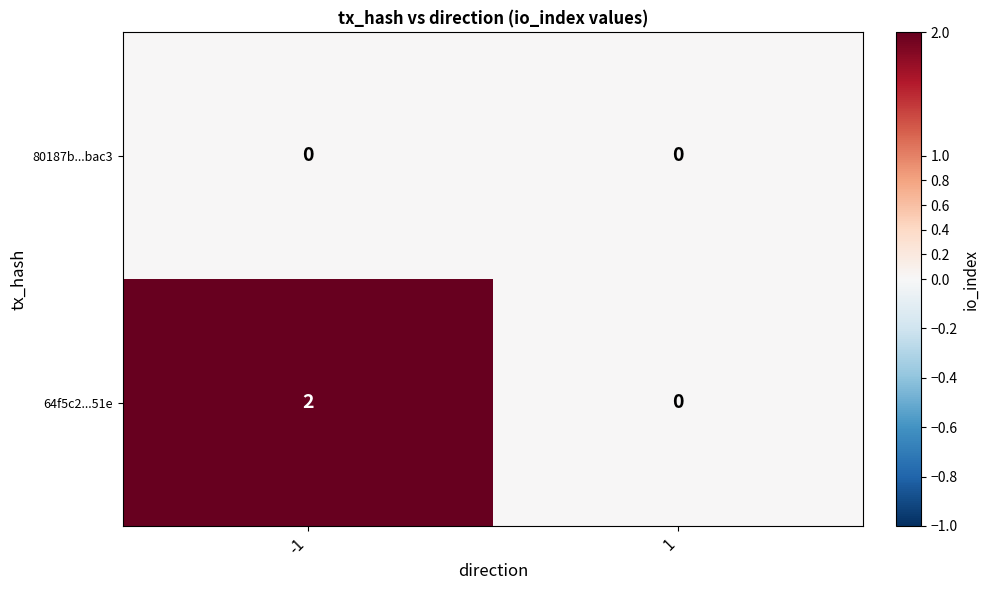

Between -1 and 1, which series saw the biggest shift?

64f5c2...51e